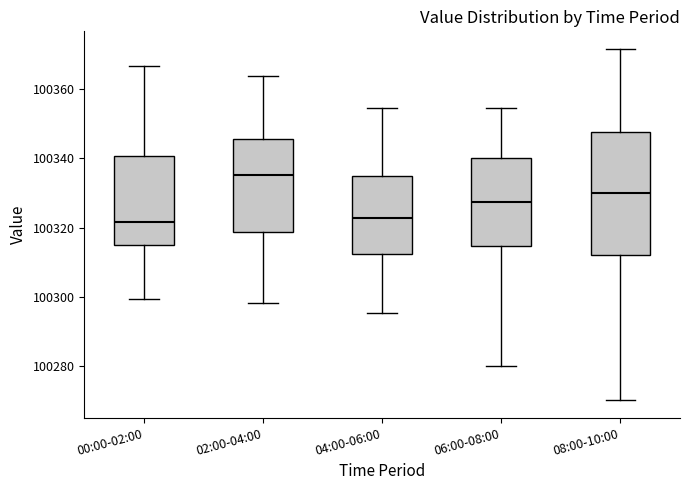

Reading left to right, transcribe this box plot: for each box, give where its median line is, the range the box spans, and where its two whiskers end, as read against the y-axis. The values are not printed on the chart, so give them approximately, as read against the axis.

00:00-02:00: median 100322, box 100314 to 100340, whiskers 100300 to 100366
02:00-04:00: median 100336, box 100318 to 100346, whiskers 100298 to 100364
04:00-06:00: median 100322, box 100312 to 100334, whiskers 100296 to 100354
06:00-08:00: median 100328, box 100314 to 100340, whiskers 100280 to 100354
08:00-10:00: median 100330, box 100312 to 100348, whiskers 100270 to 100372